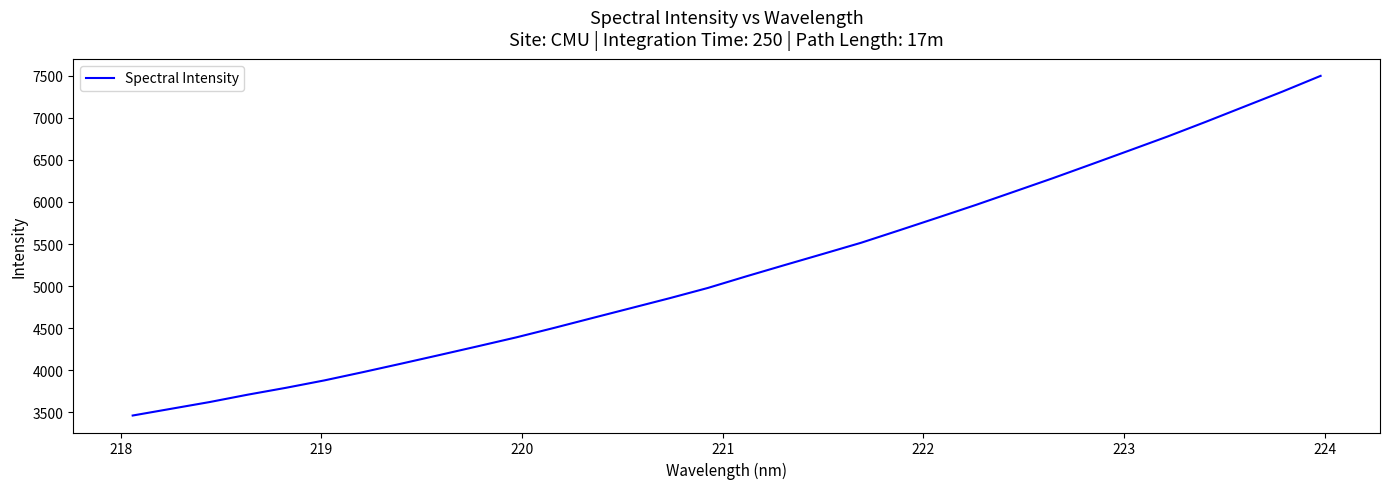

What is the minimum value shown in the chart?

3462.4